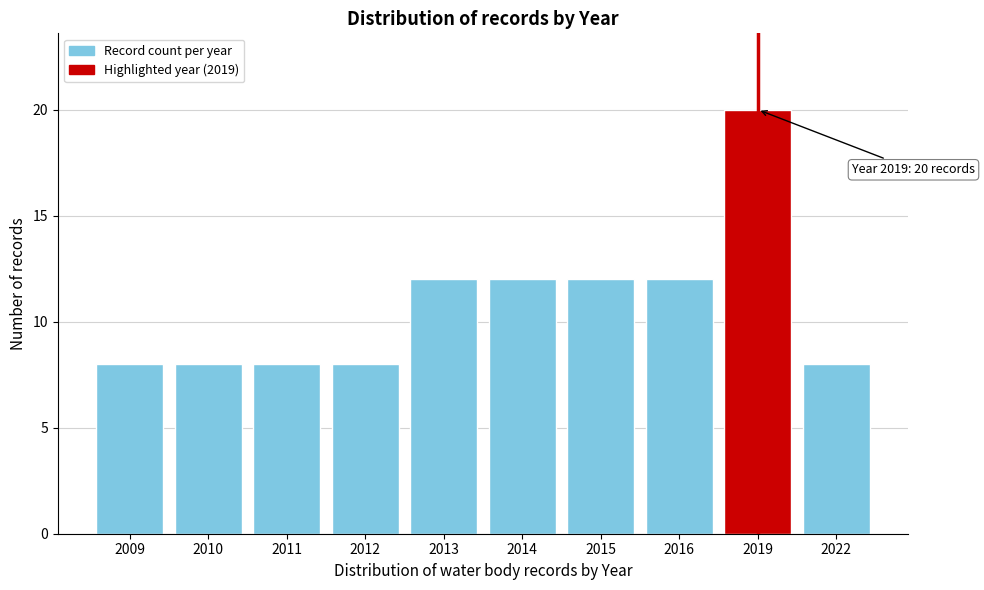

Reading left to right, extract all data points from this chart.

8	8	8	8	12	12	12	12	20	8